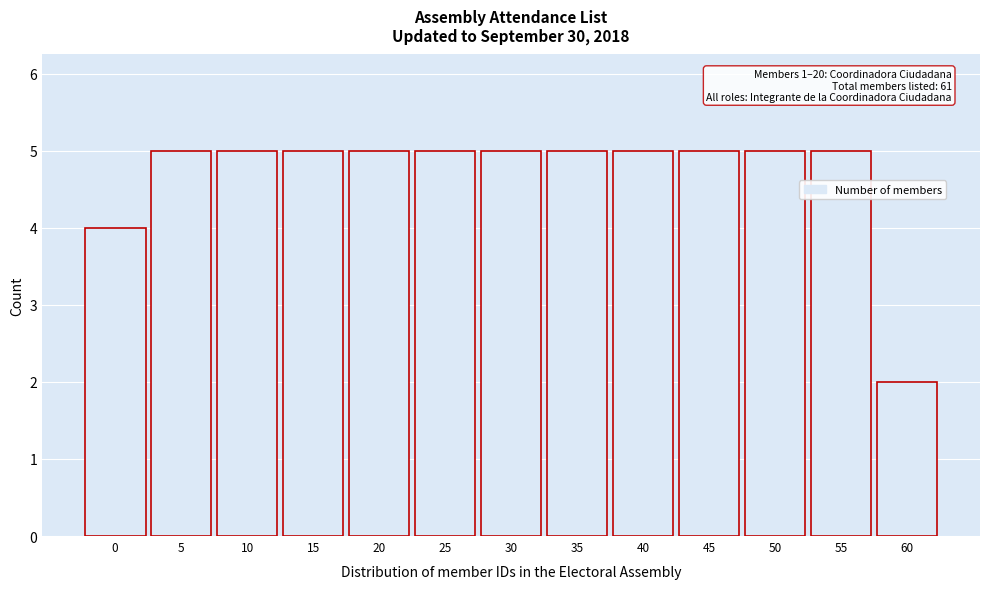

Reading left to right, extract all data points from this chart.

0=4	5=5	10=5	15=5	20=5	25=5	30=5	35=5	40=5	45=5	50=5	55=5	60=2